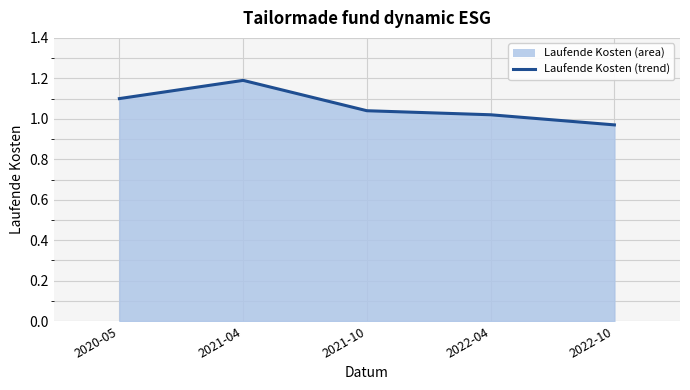

What is the average value?

1.1